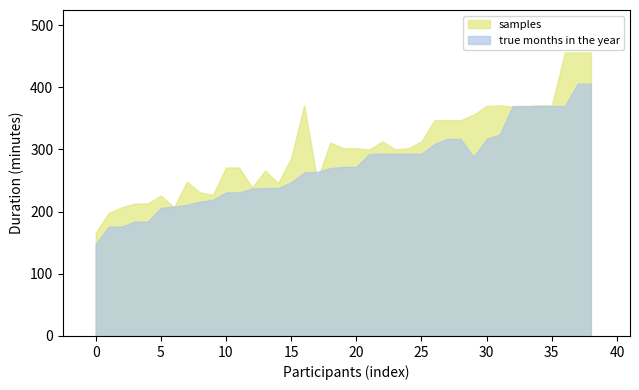

Is it true that Stage 1 (min) equals 257 at Benoit Laval?

False